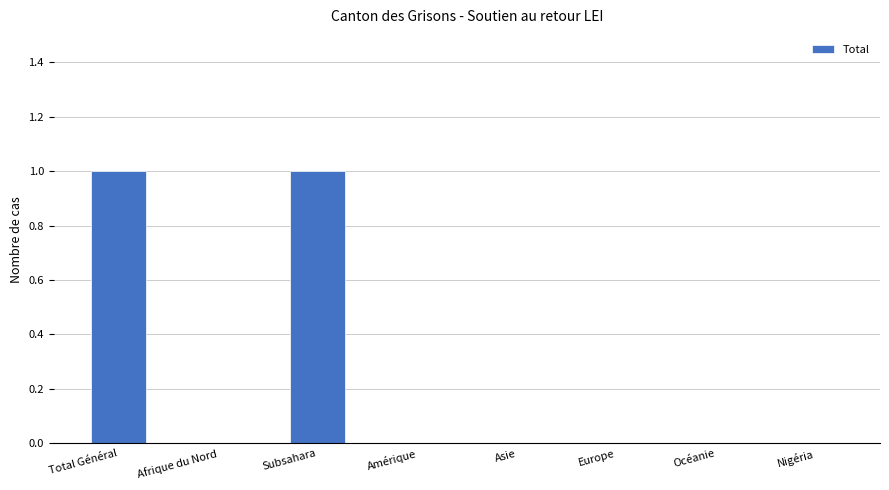

What is the sum of the values at Total Général and Afrique du Nord?

1